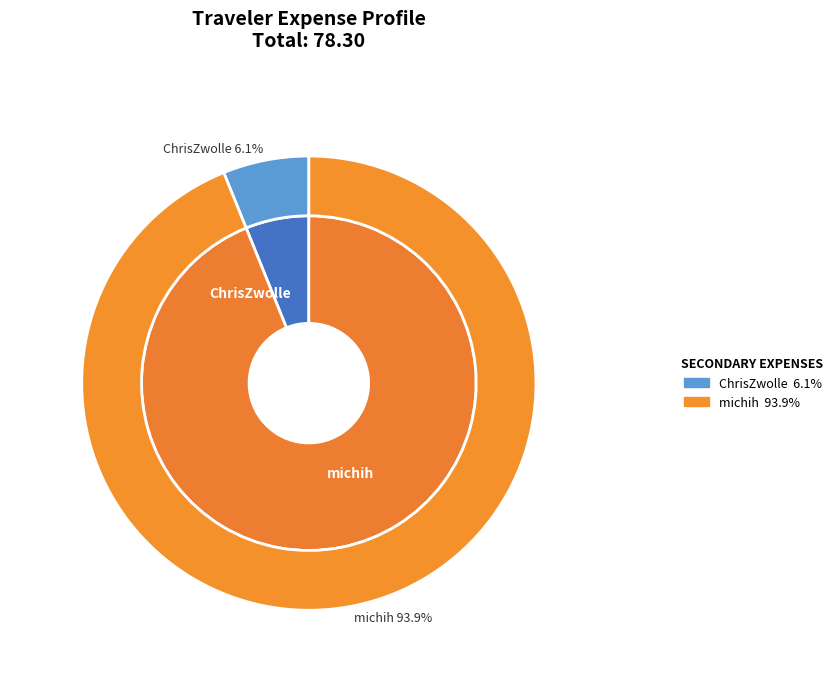

To the nearest percent, what portion does michih represent?

94%